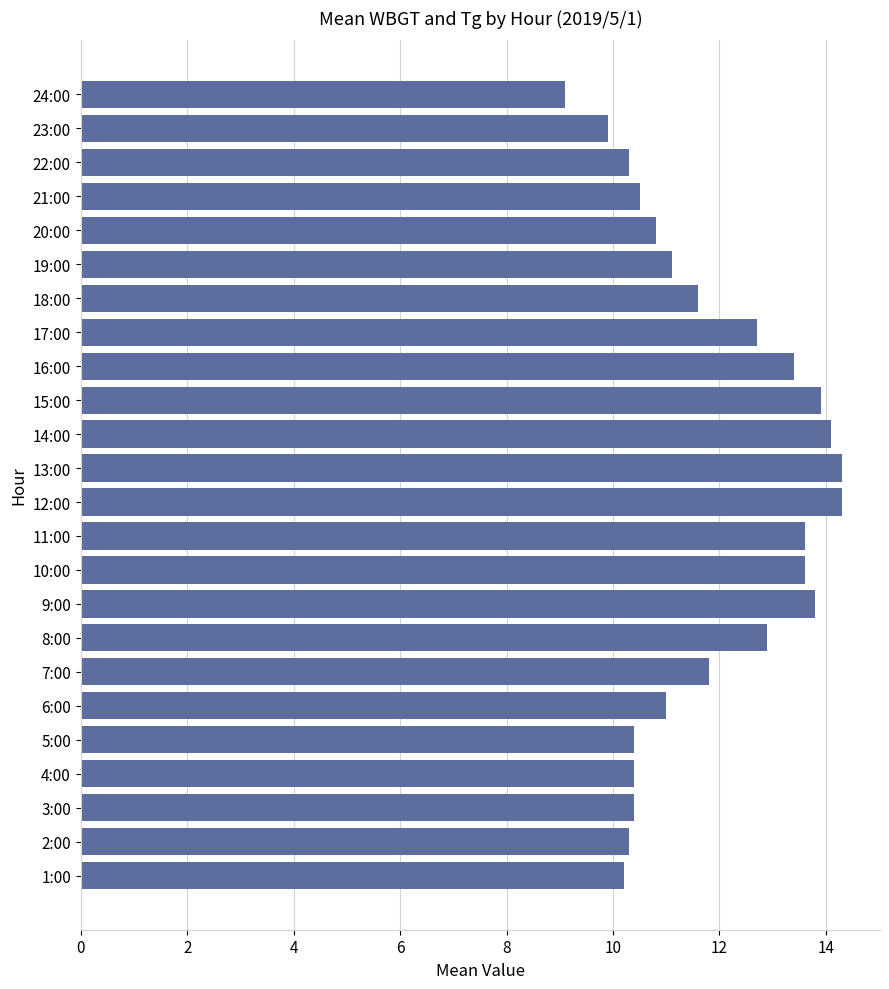

What is the sum of all values?

284.4